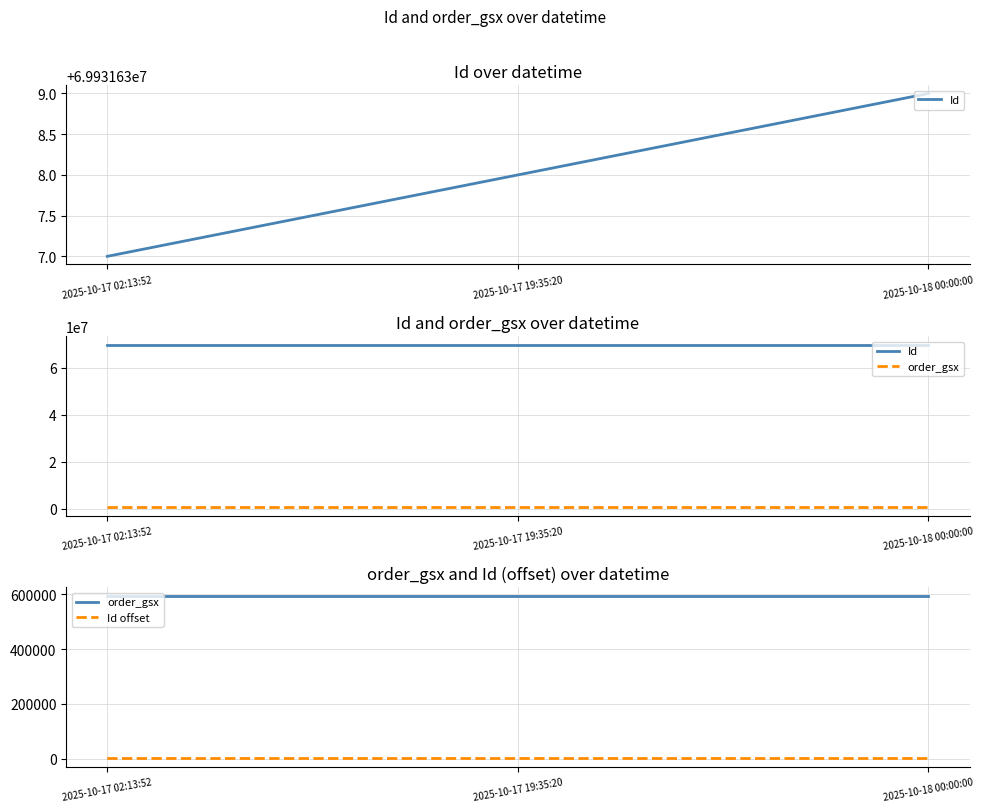

What are all the series names shown in the legend?

Id, order_gsx, Id offset